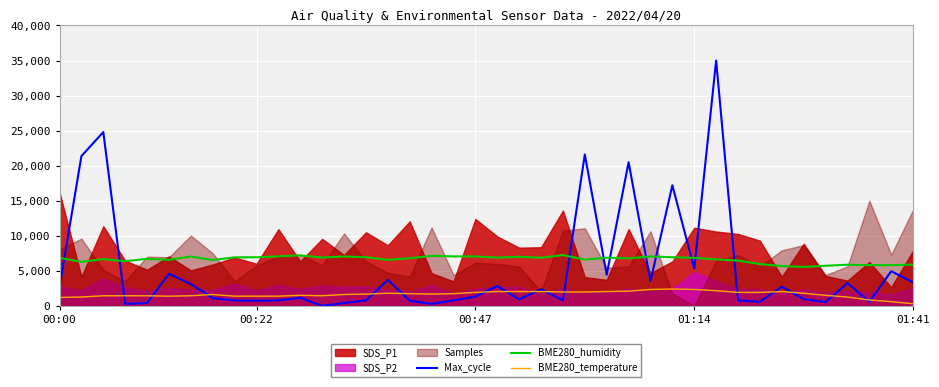

True or false: BME280_humidity and BME280_temperature cross at least once.

False